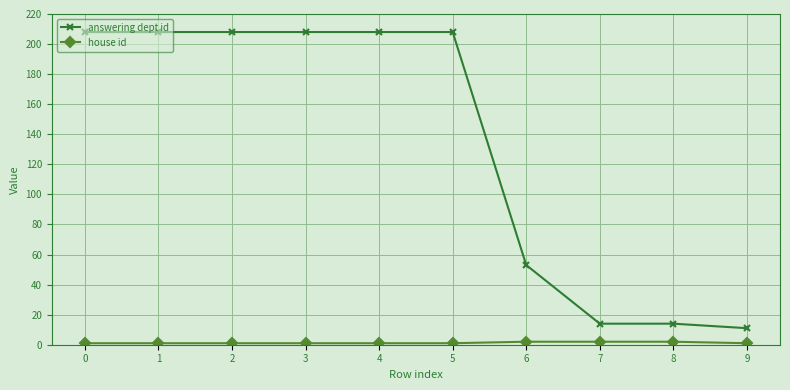

What is the difference between the second highest and second lowest values in the answering dept id series?

194